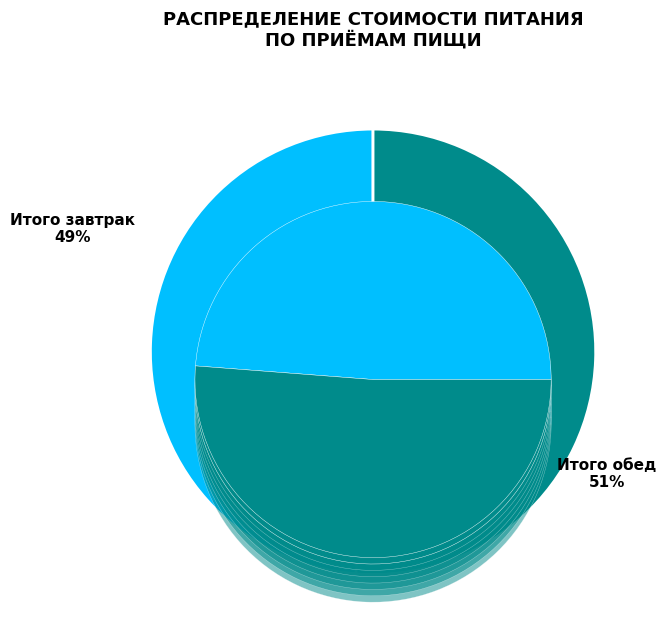

Combined, what portion of the pie is Итого обед and Итого завтрак?

100.0%